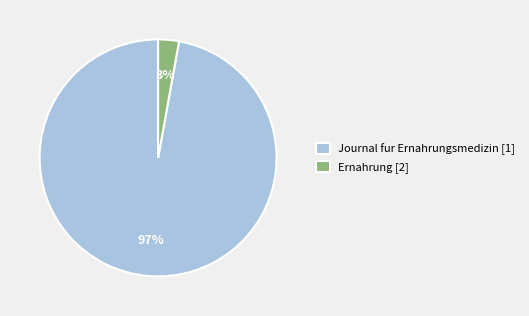

Is the sum of Journal fur Ernahrungsmedizin [1] and Ernahrung [2] greater than half?

Yes